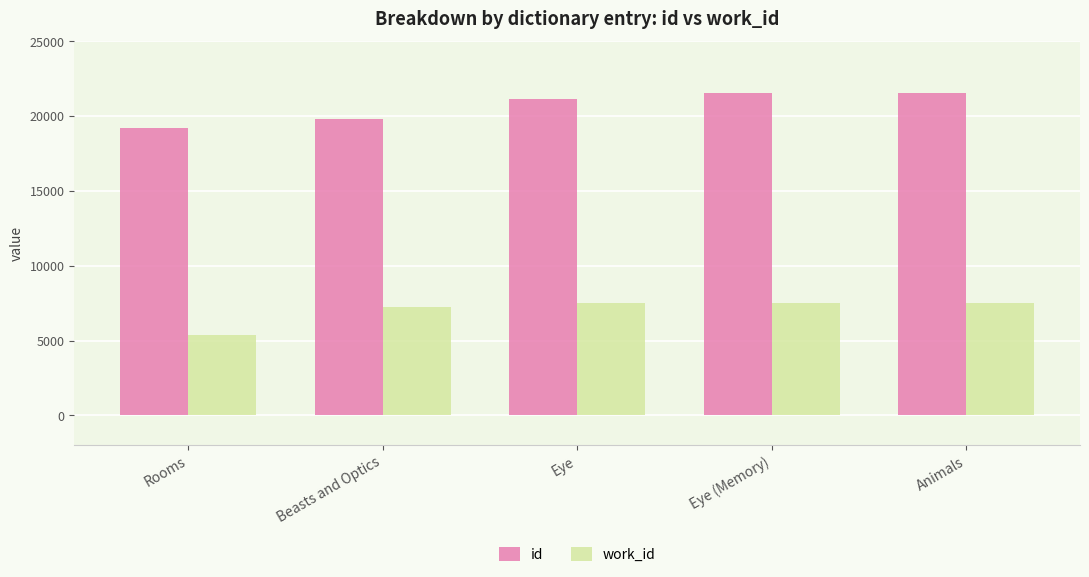

What is the total value across all series at Beasts and Optics?

27077